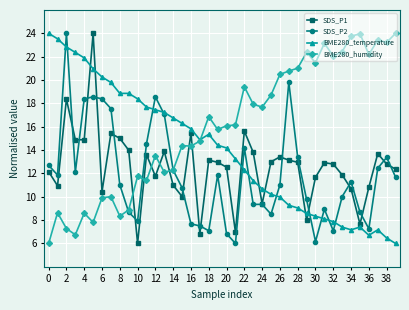

What is the value of the SDS_P1 point at the 4th from the left?

14.9